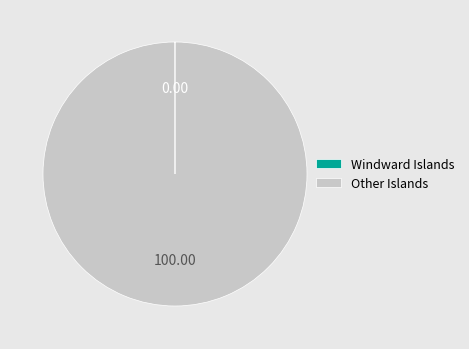

Does Other Islands represent more than half of the total?

Yes